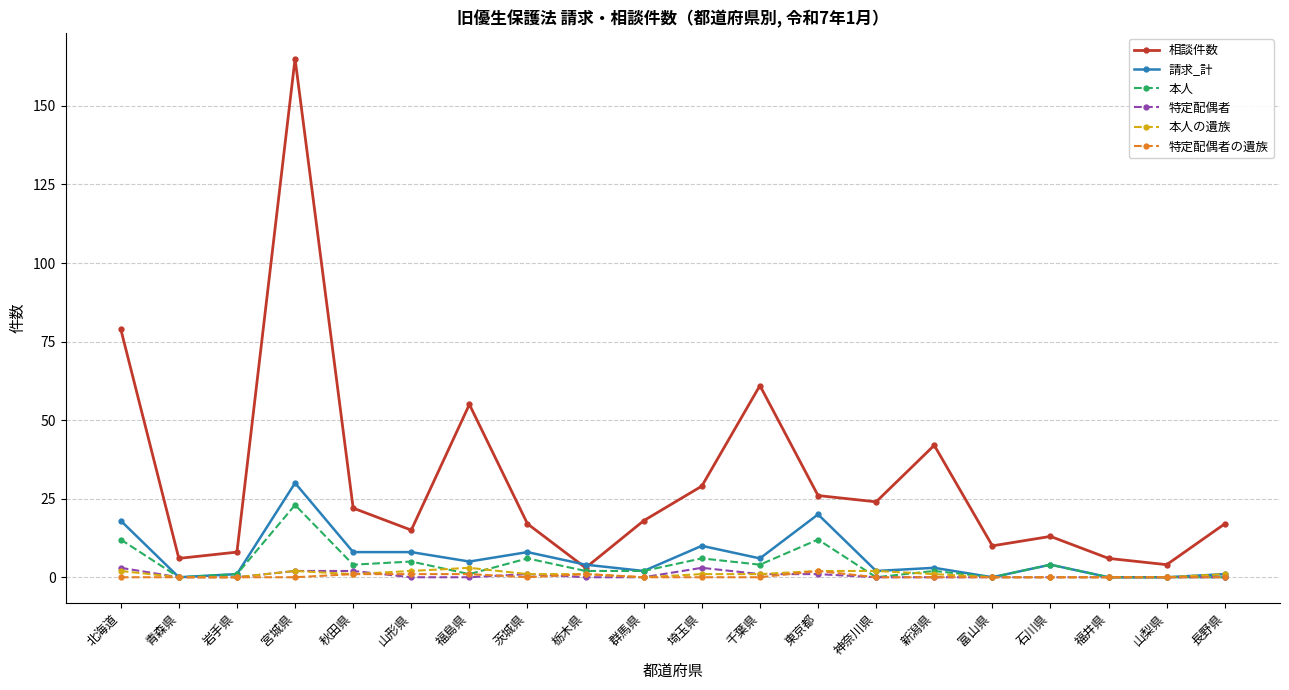

Which series has the widest spread of values?

相談件数